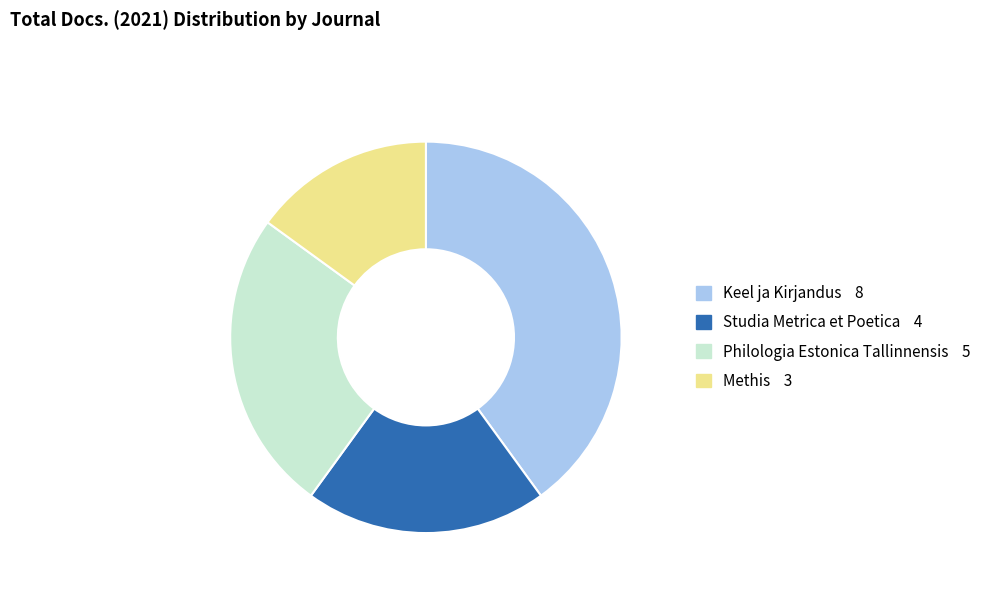

The Methis slice represents 15% of the pie. True or false?

True